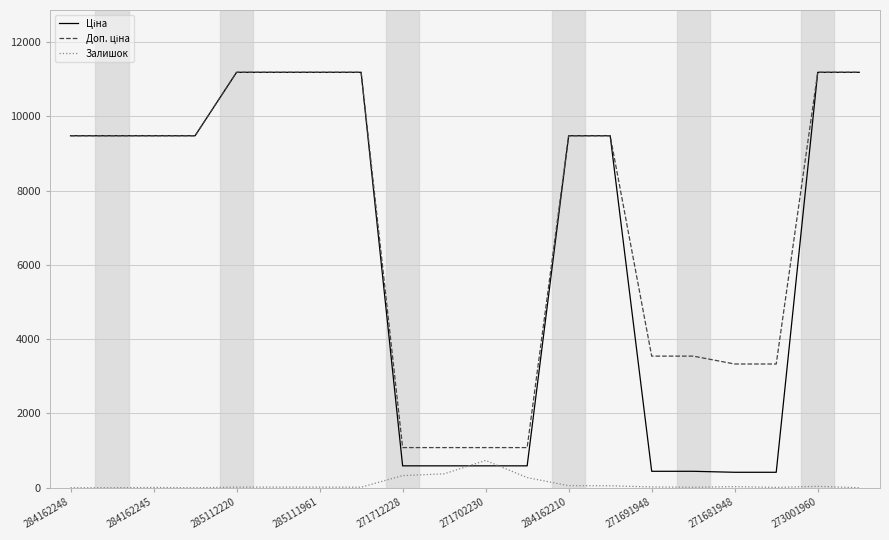

What is the highest value of the Залишок series?

736.0